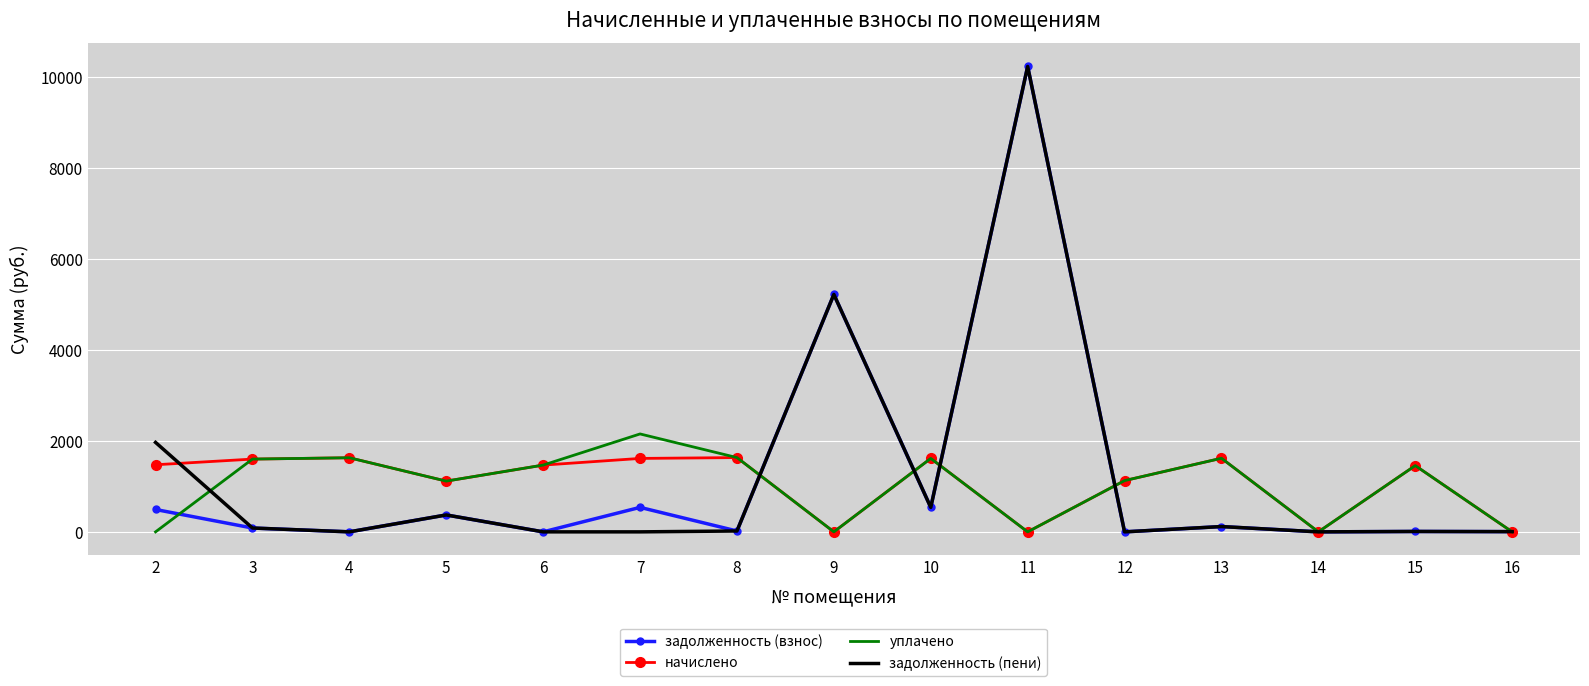

What is the highest value of the задолженность (взнос) series?

10221.8